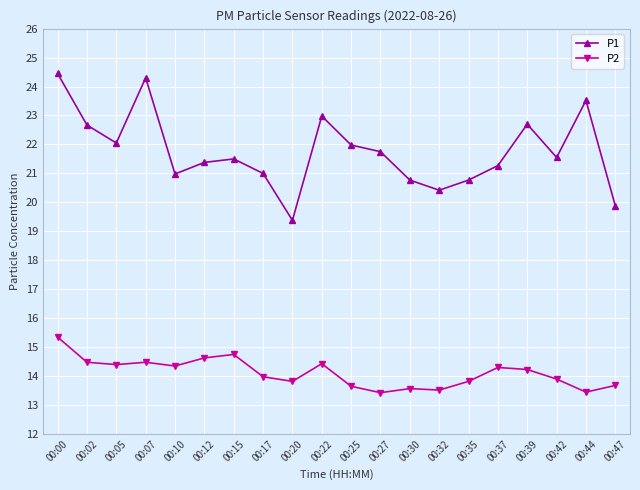

True or false: P1 has more than 2 interior local peaks.

True